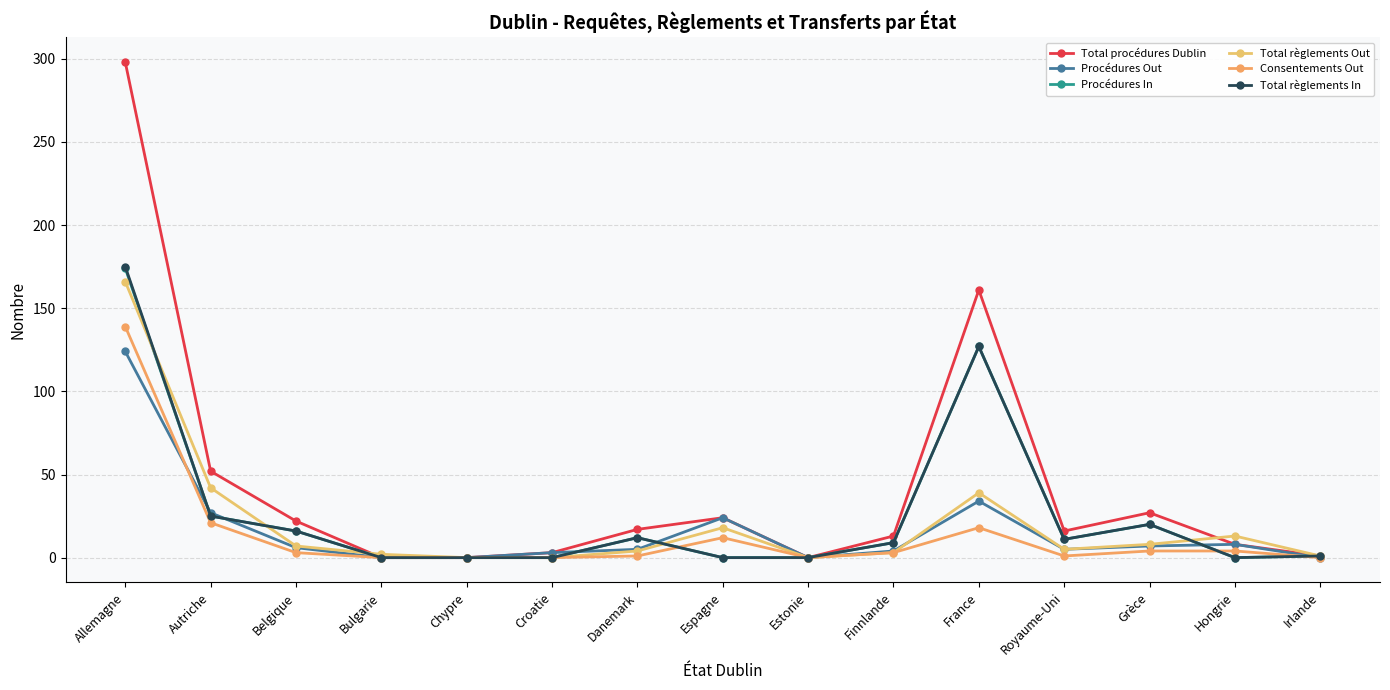

At which category does Consentements Out reach its first local valley?

Estonie